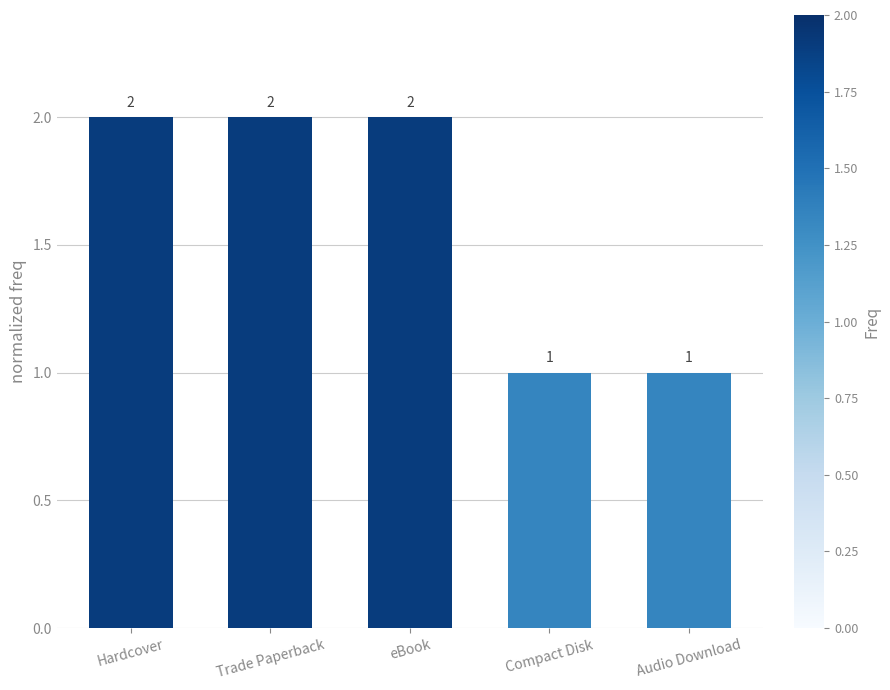

What is the sum of all values?

8